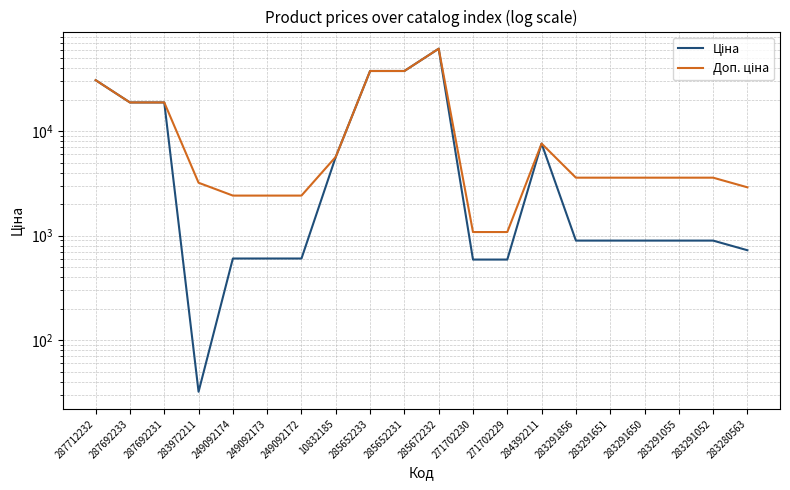

Which series changed the most between 283972211 and 283280563?

Ціна